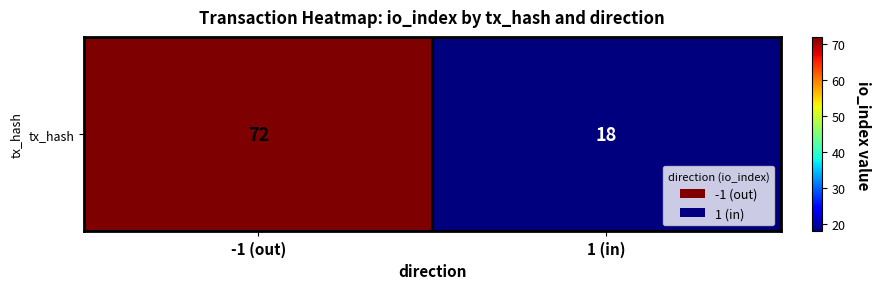

How many distinct data groups are displayed?

1